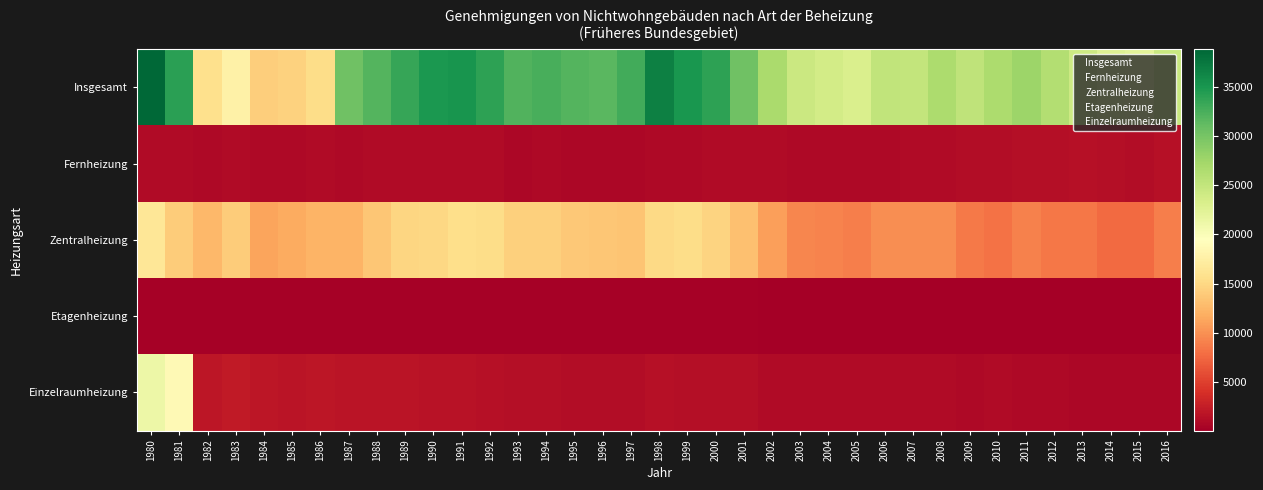

Between 1999 and 2010, which is larger?

1999